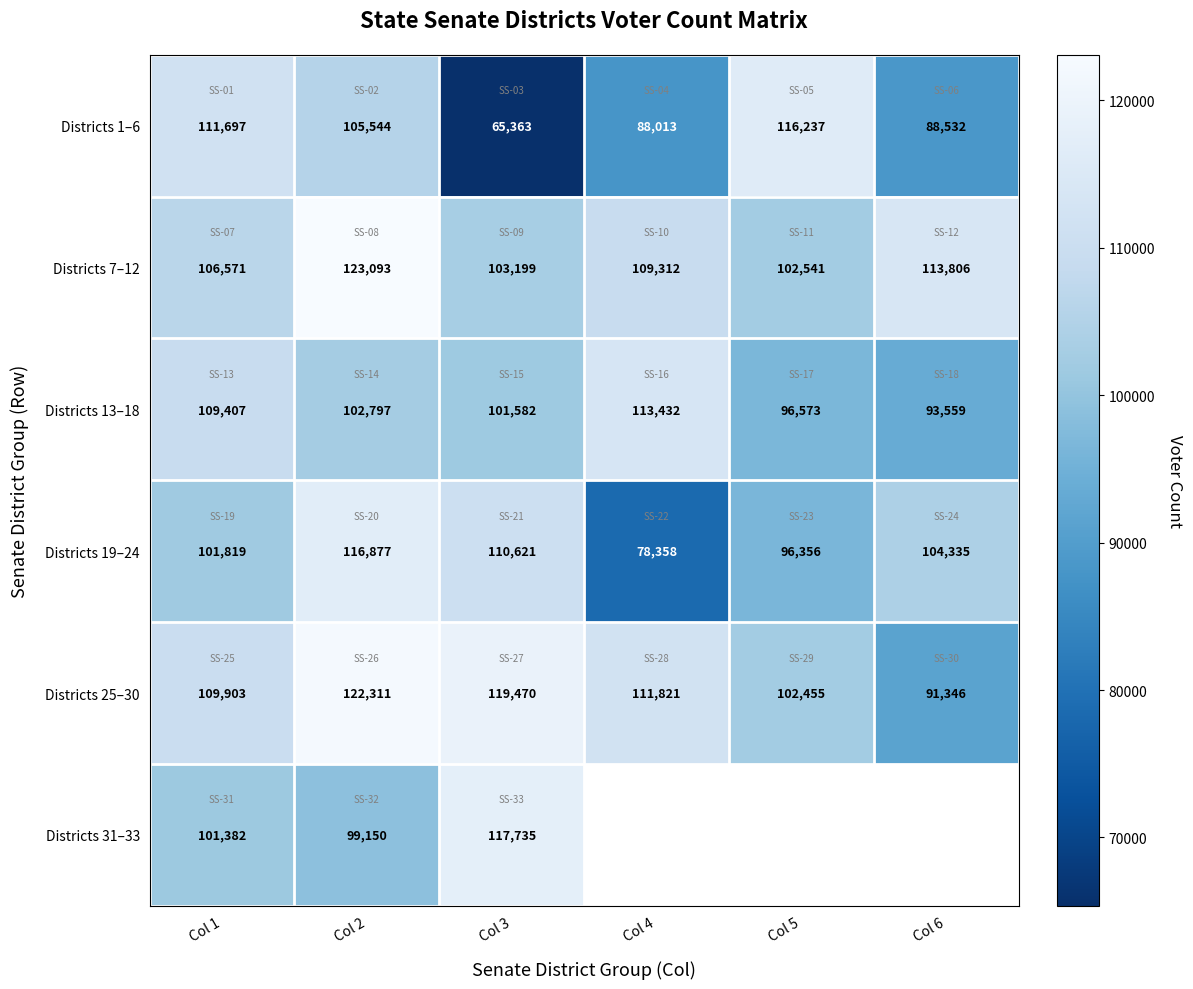

At how many categories does at least one series exceed 73933?

6